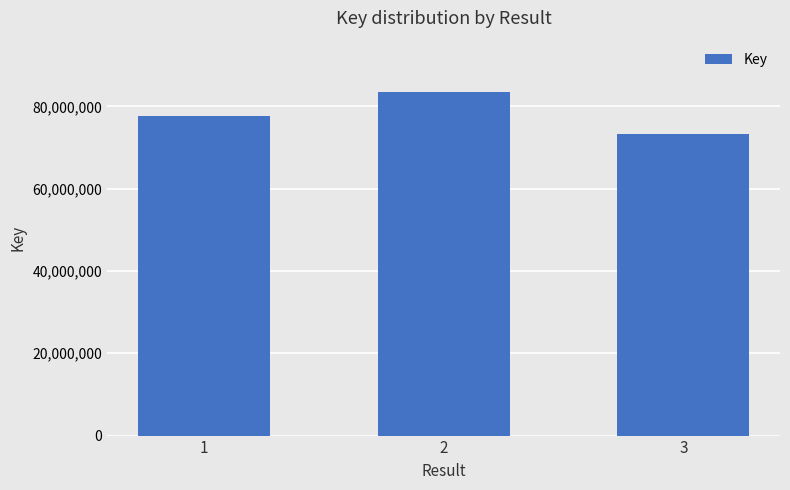

Which label corresponds to the smallest value in the chart?

3